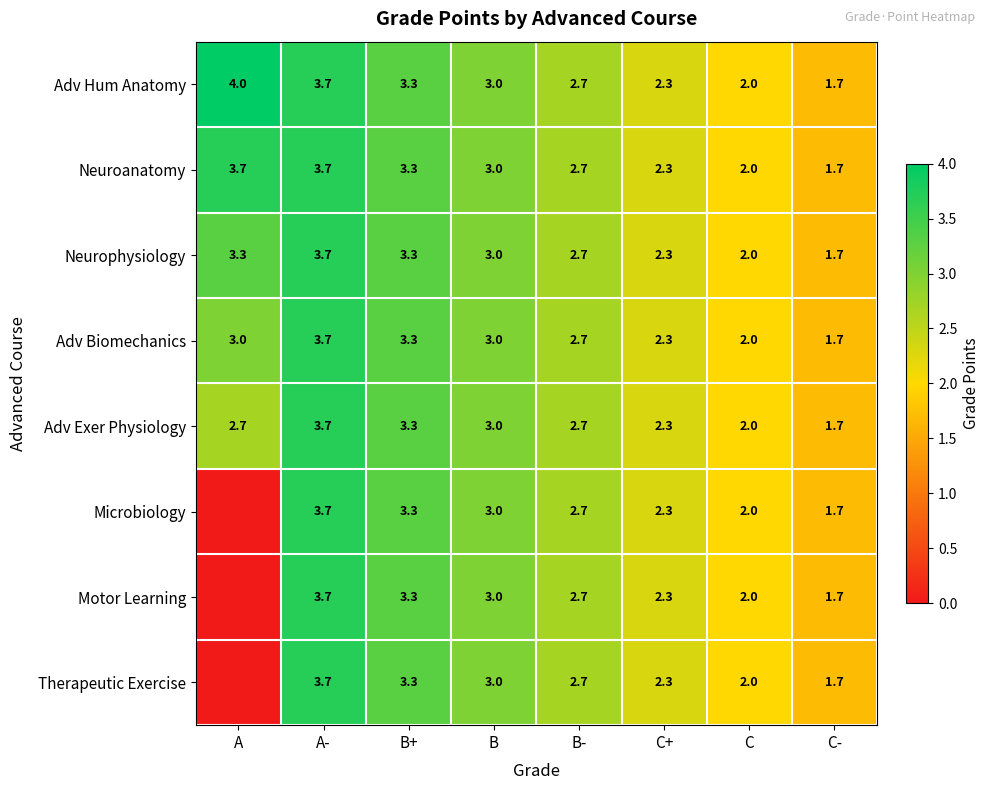

Is it true that Adv Biomechanics equals 3.4 at C+?

False